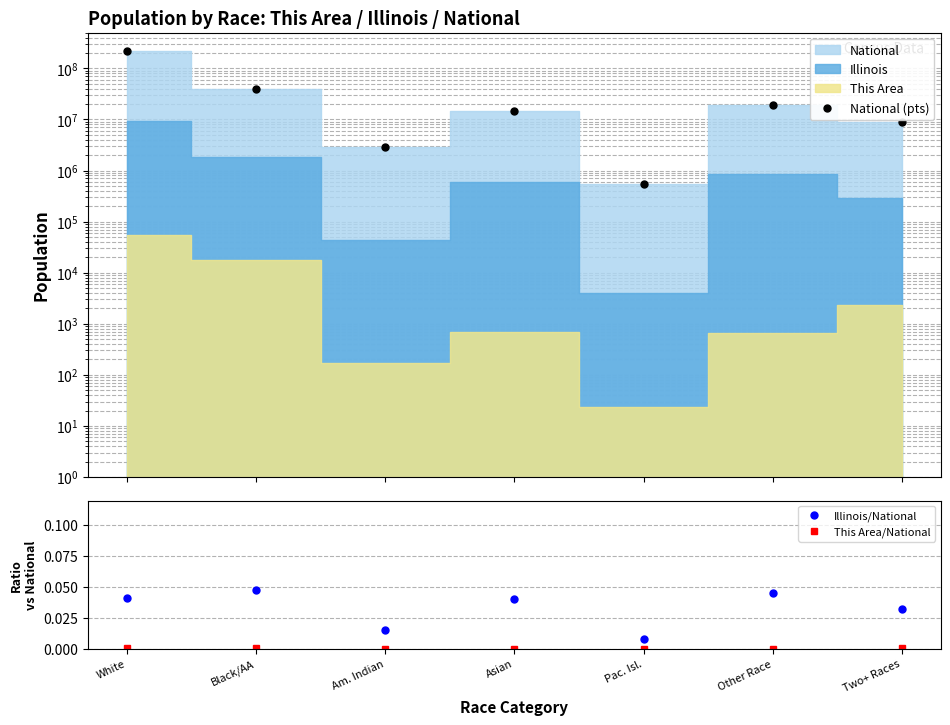

How many lines are shown in the chart?

3